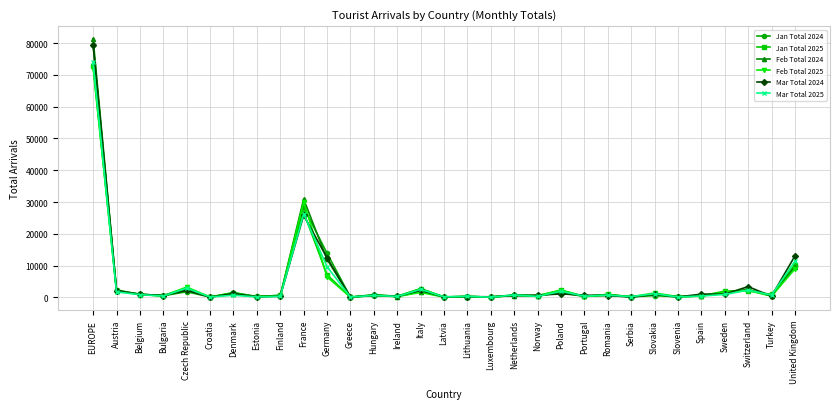

What is the difference between the maximum and minimum values in the Mar Total 2025 series?

73792